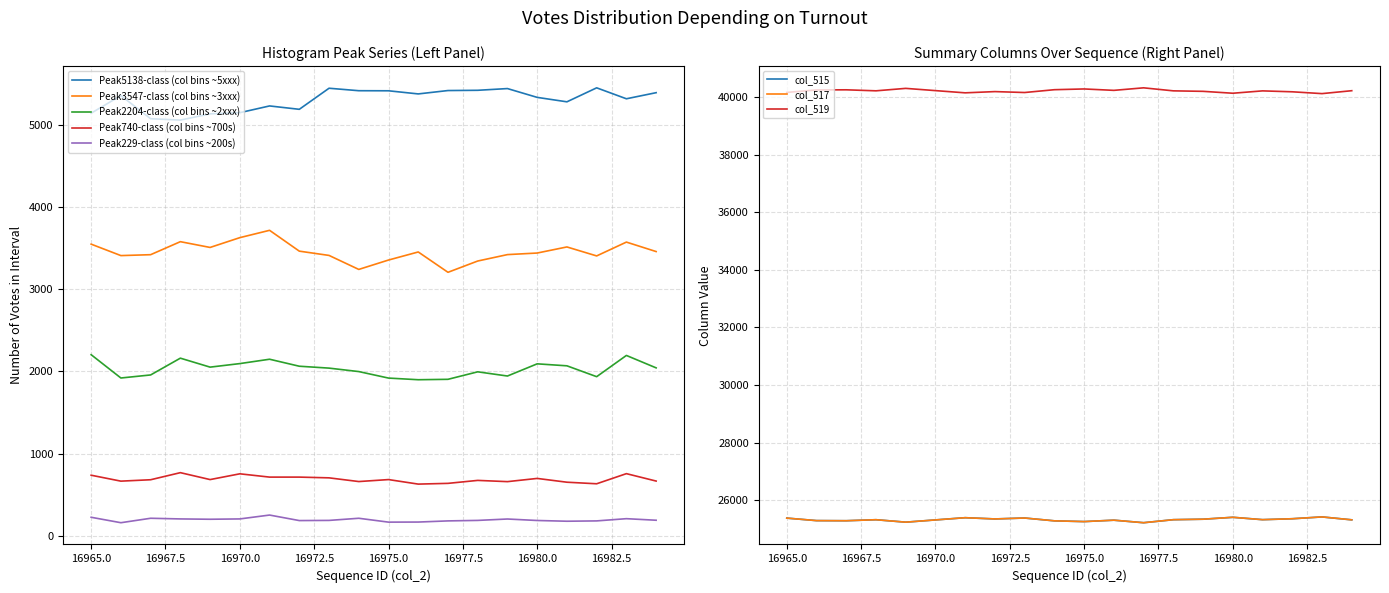

What is the difference between the highest and lowest values at 16967?

14969